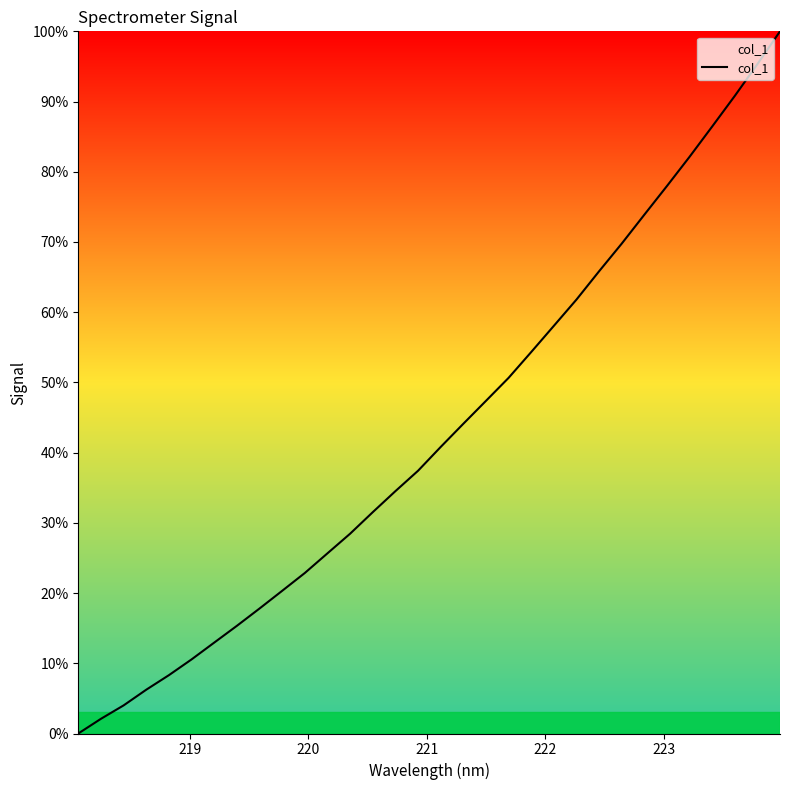

What is the difference between the maximum and minimum values?

100.0